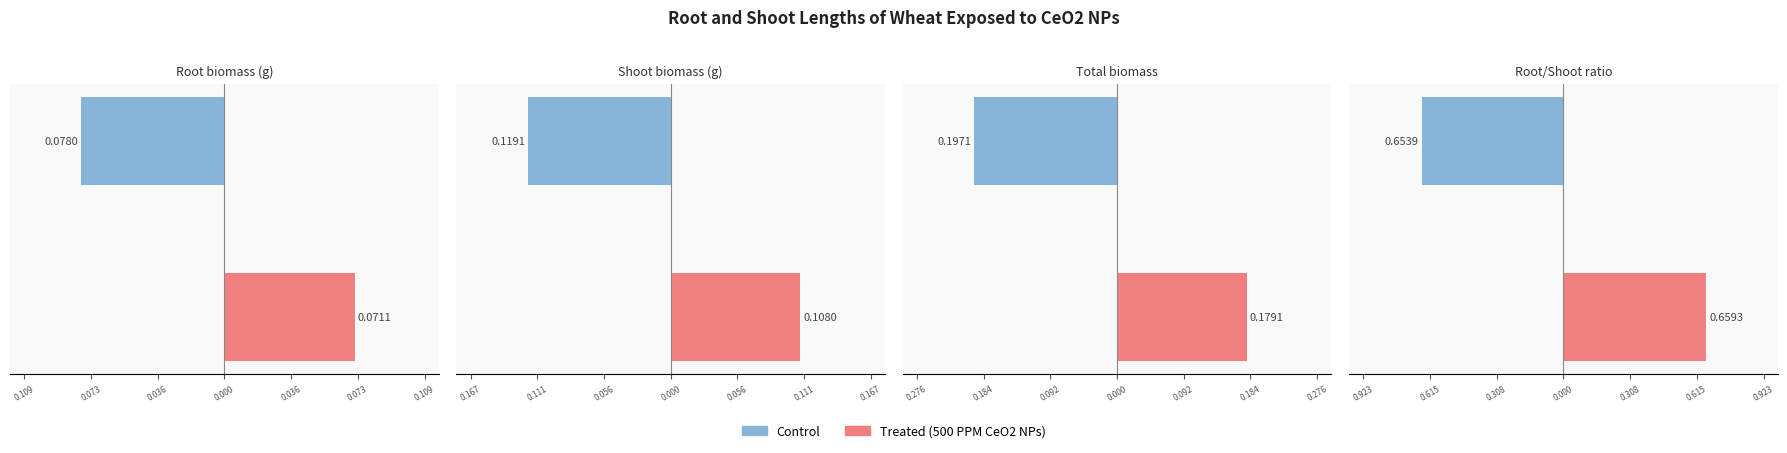

Which series has the widest spread of values?

Total biomass